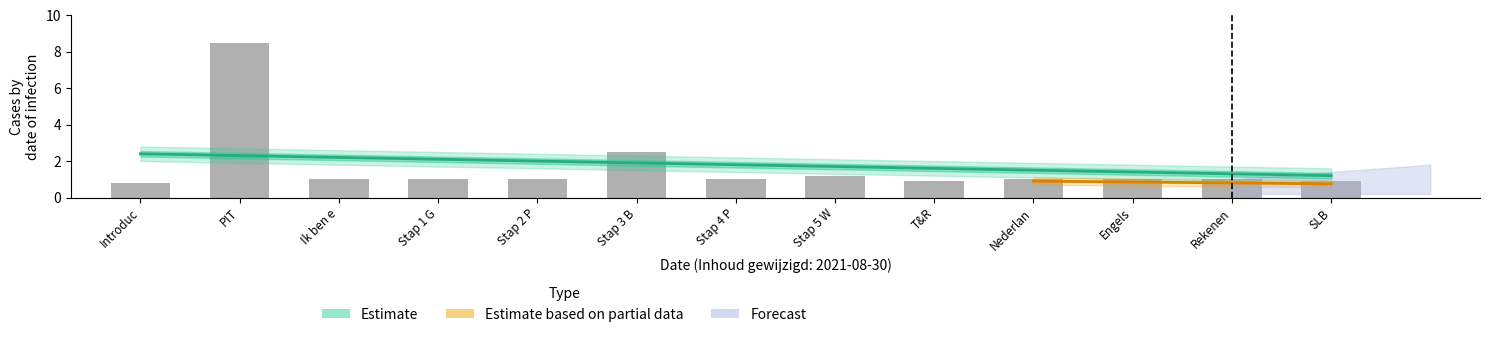

What is the difference between the second highest and second lowest values?

1.0